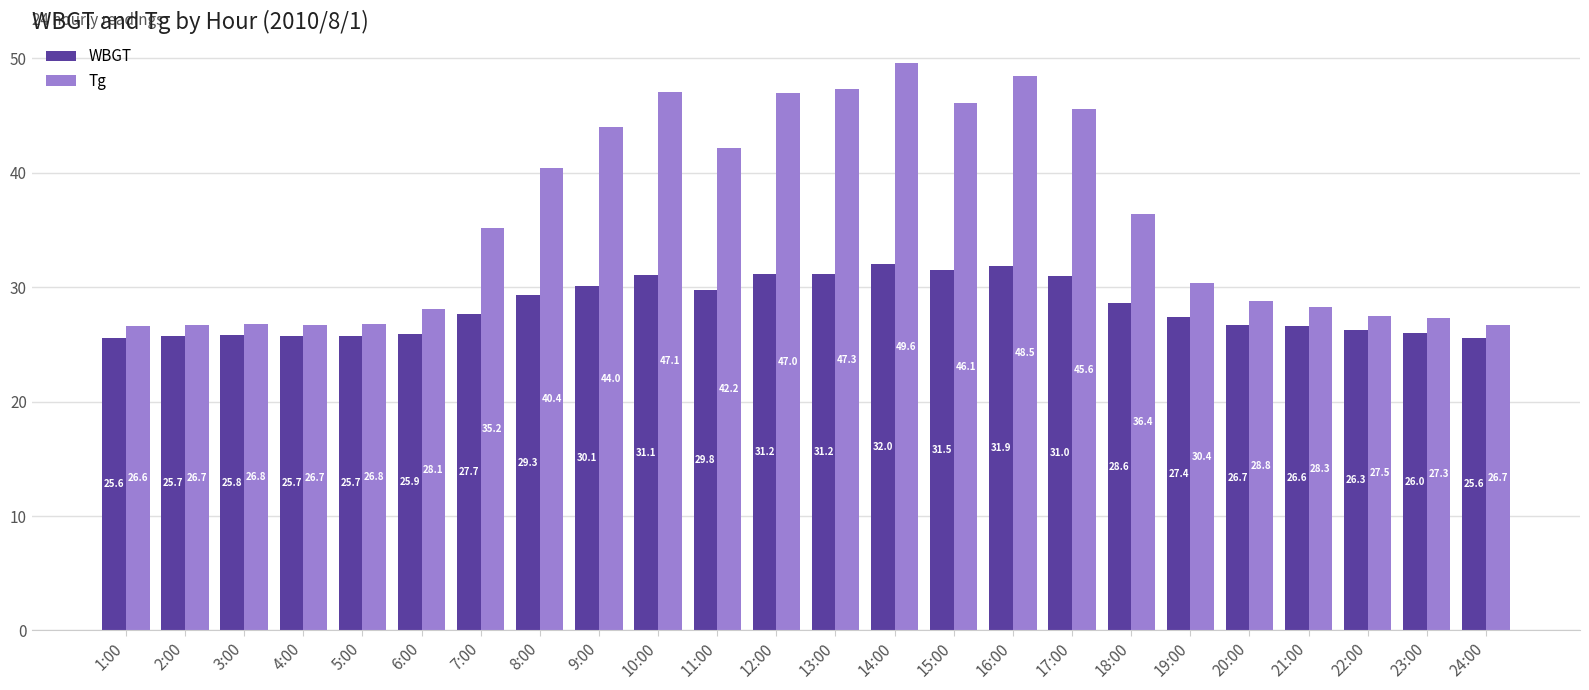

At which category is the sum across all series the highest?

14:00